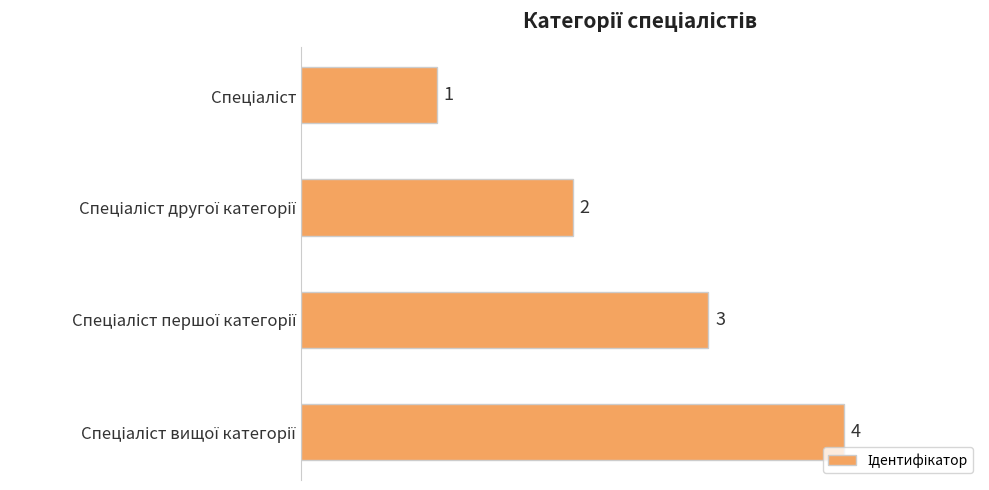

What is the sum of all values?

10